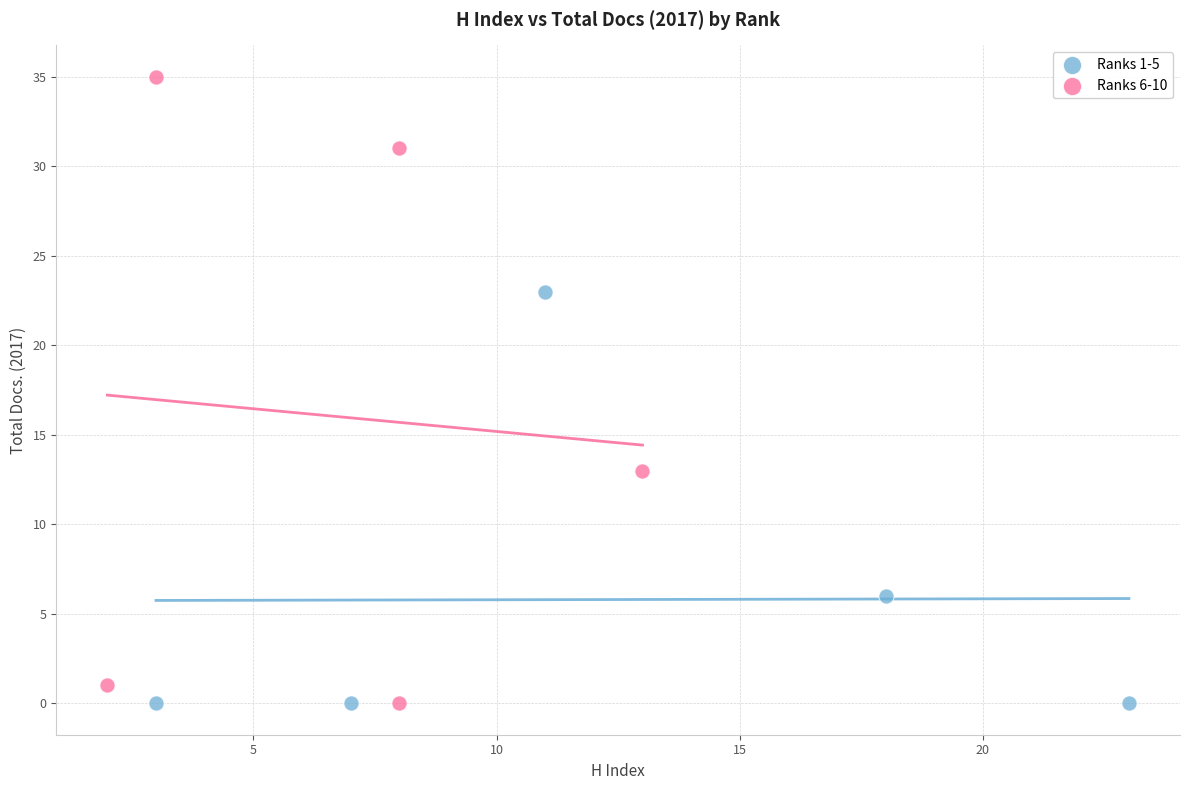

Which series has the widest spread of Y values?

Ranks 6-10